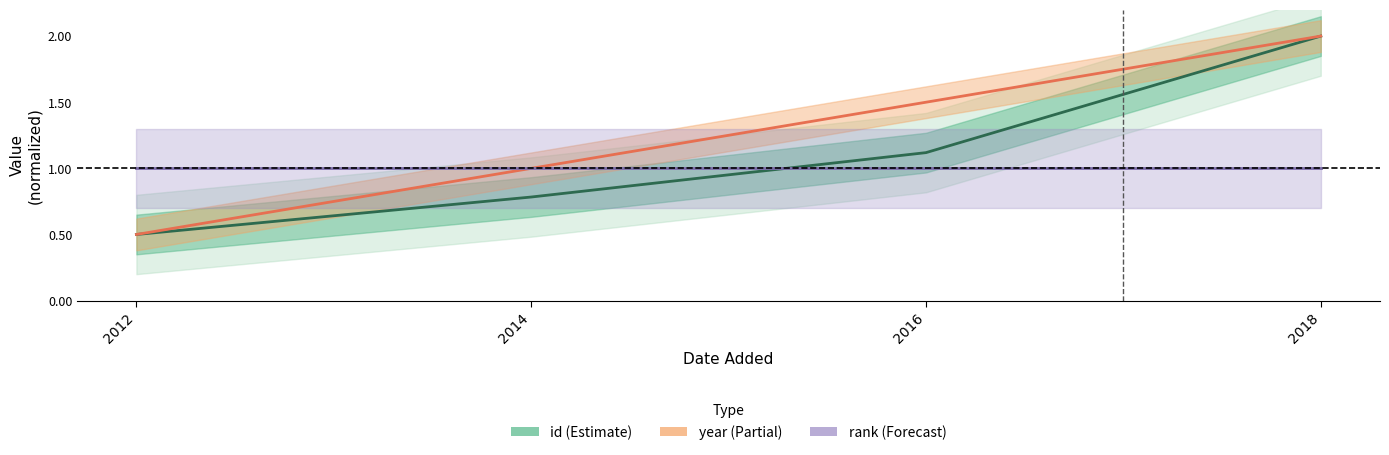

Reading right to left, extract all data points from this chart.

id (Estimate): 2.0	1.1	0.8	0.5
year (Partial): 2.0	1.5	1.0	0.5
rank (Forecast): 1.0	1.0	1.0	1.0